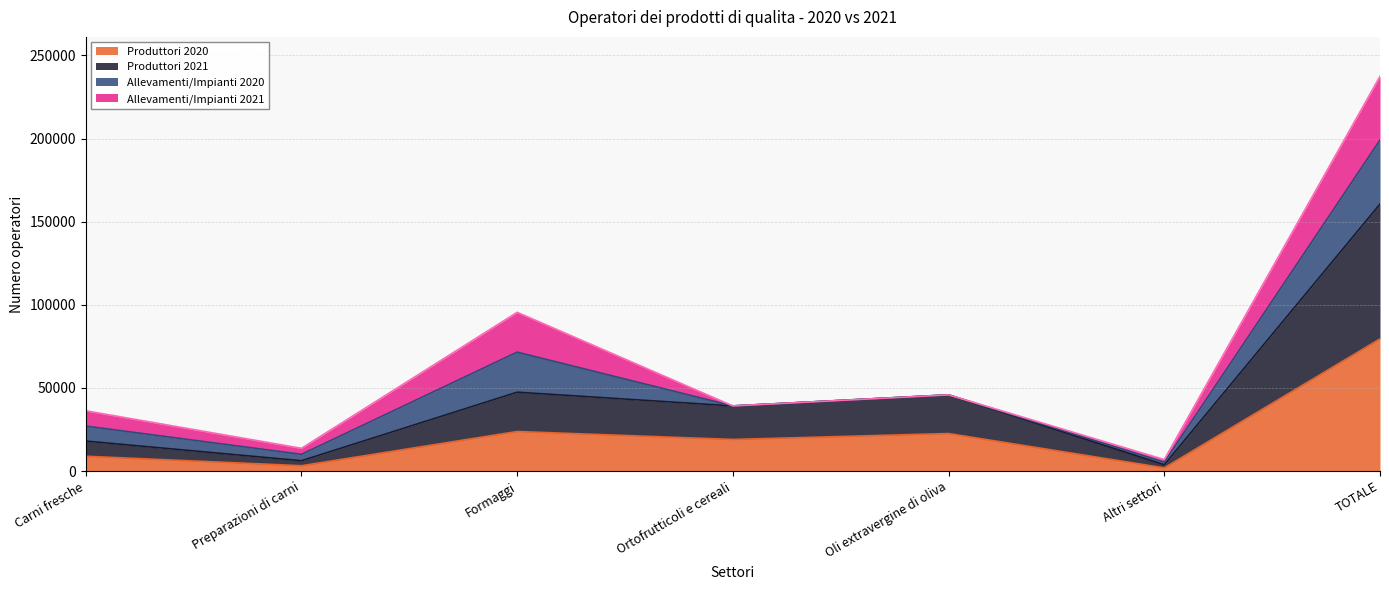

At which label does Produttori 2020 reach its peak?

TOTALE